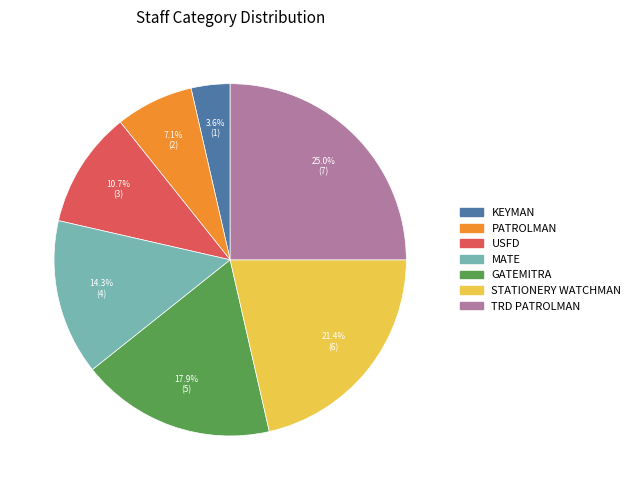

What portion of the pie excludes GATEMITRA?

82.1%